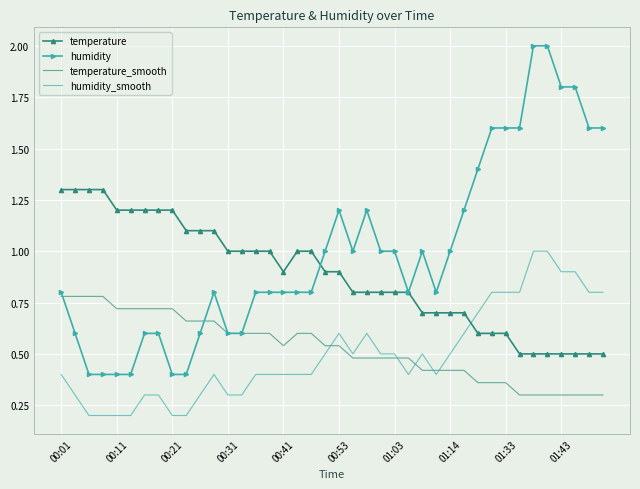

Which series has the widest spread of values?

humidity